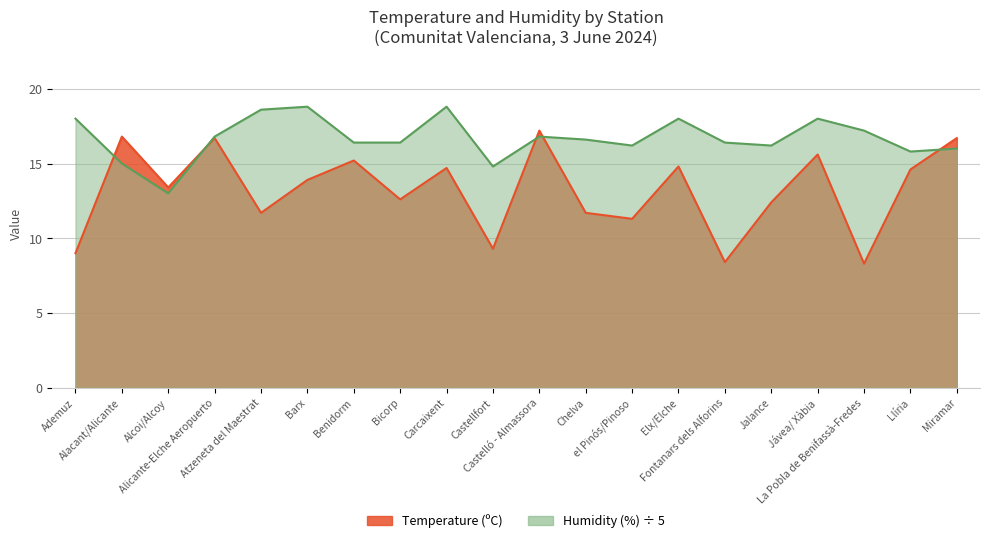

What is the average value of the Temperature (ºC) series?

13.2